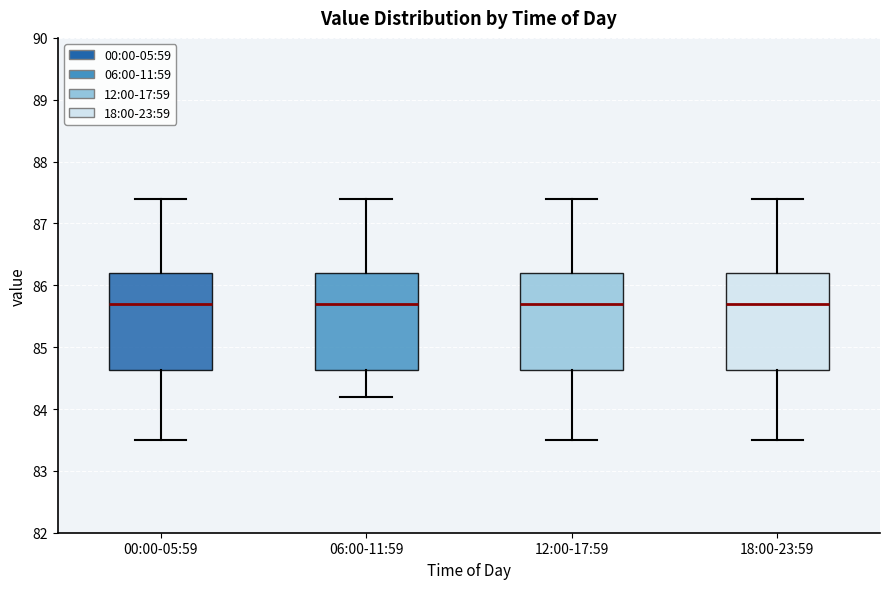

Reading left to right, read every box against the y-axis: the position of its median line, the range the box covers, and the ends of its whiskers. The values are not printed on the chart, so give them approximately, as read against the axis.

00:00-05:59: median 85.7, box 84.6 to 86.2, whiskers 83.5 to 87.4
06:00-11:59: median 85.7, box 84.6 to 86.2, whiskers 84.2 to 87.4
12:00-17:59: median 85.7, box 84.6 to 86.2, whiskers 83.5 to 87.4
18:00-23:59: median 85.7, box 84.6 to 86.2, whiskers 83.5 to 87.4